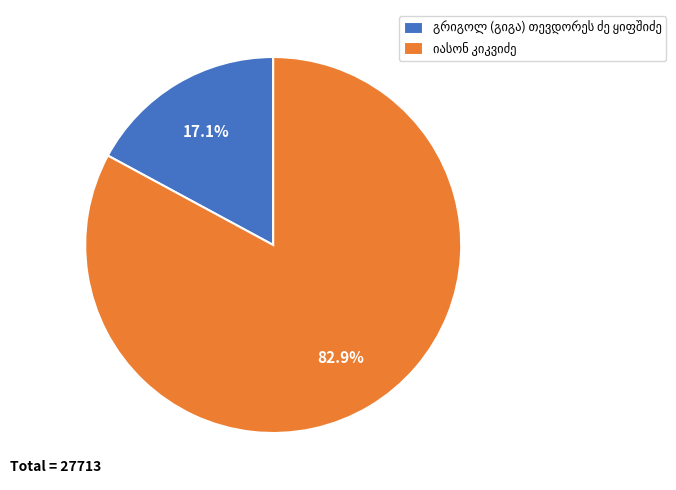

What portion of the pie excludes იასონ კიკვიძე?

17.1%